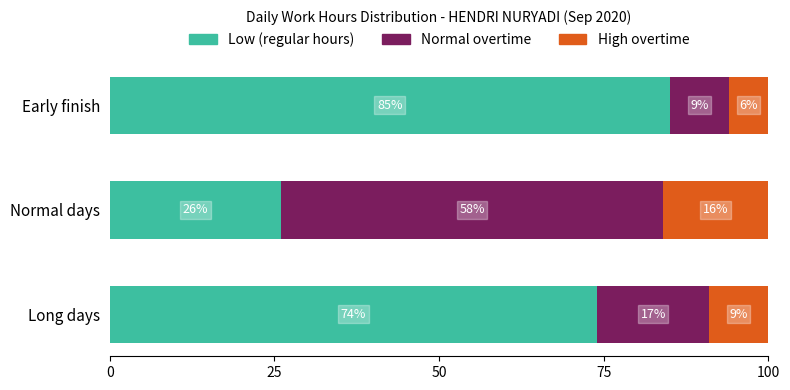

The value of Low (regular hours) at Normal days is 26. True or false?

True